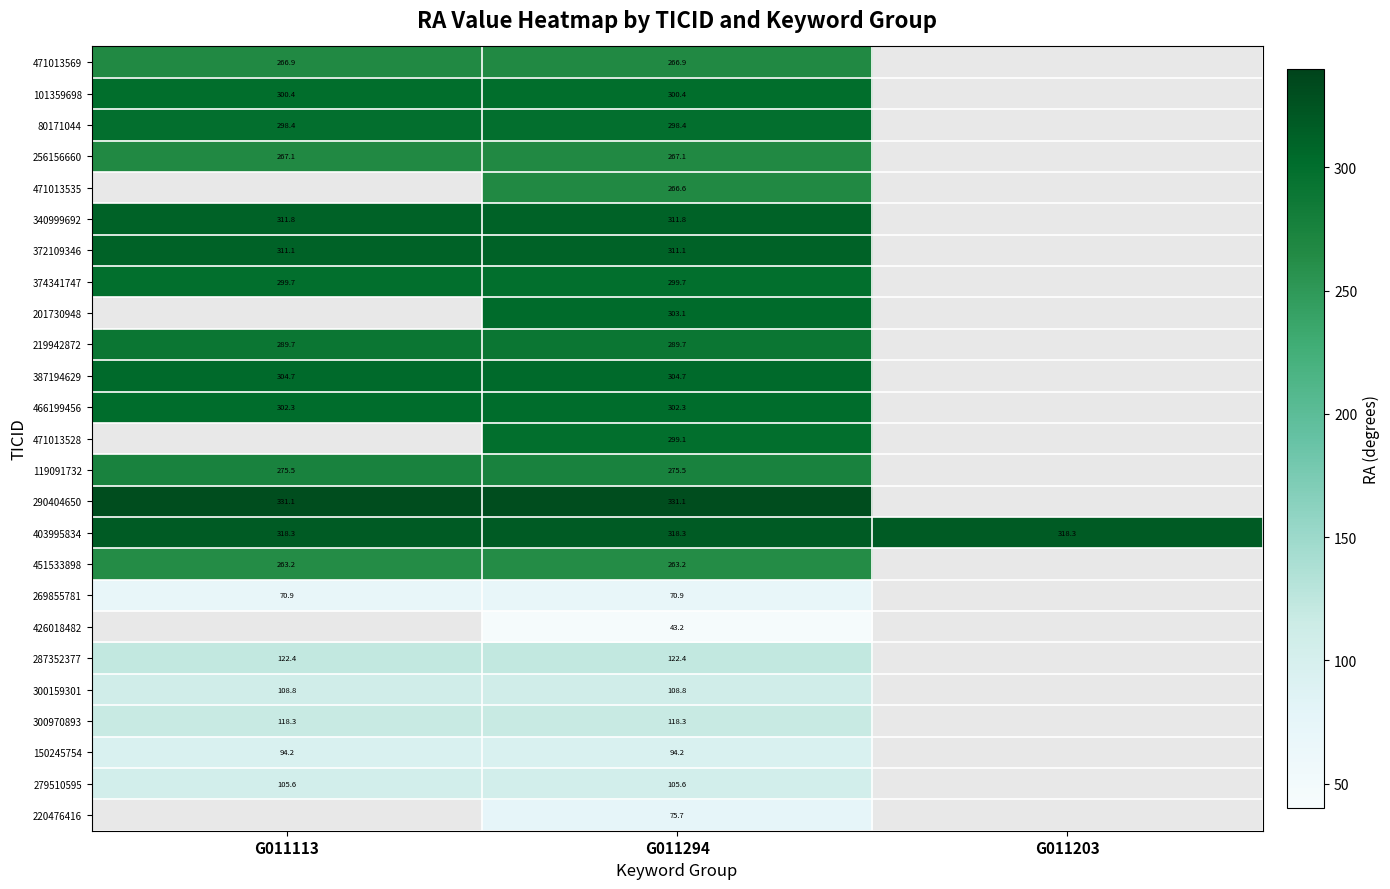

At which category does the chart reach its minimum across all series?

G011294